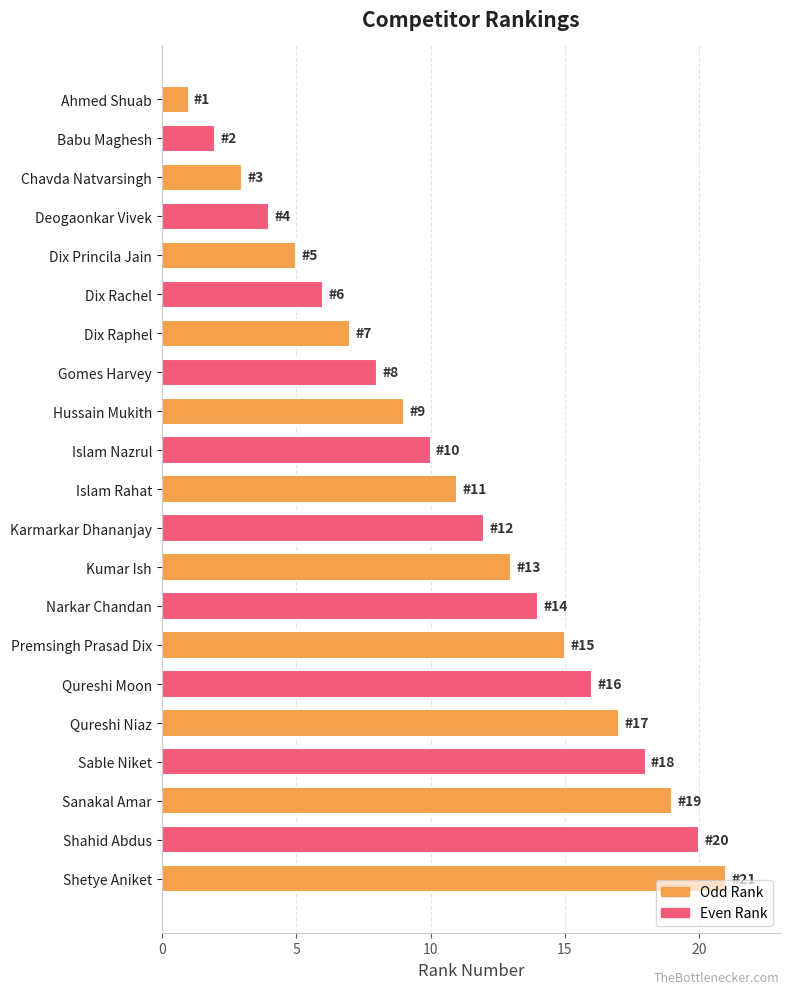

At which label is the value closest to 11?

Islam Rahat